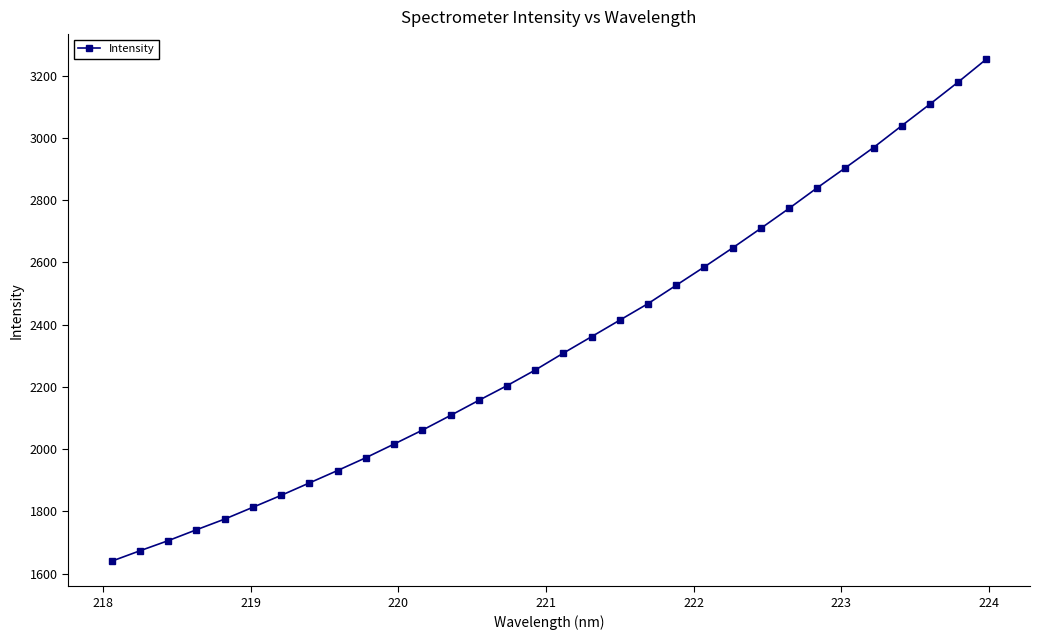

What is the minimum value shown in the chart?

1640.4